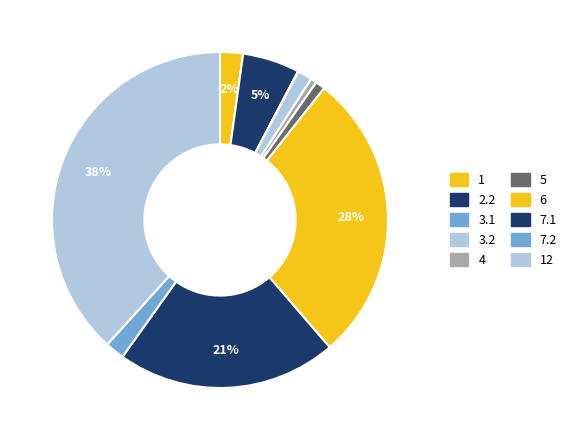

Does any single category account for the majority?

No